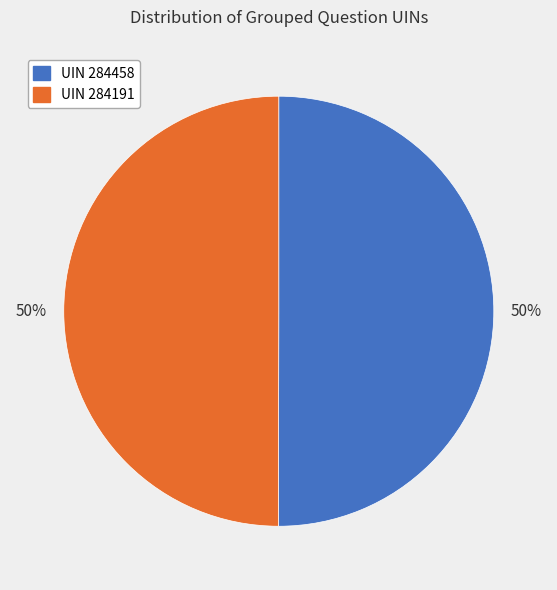

How many segments does this pie chart have?

2